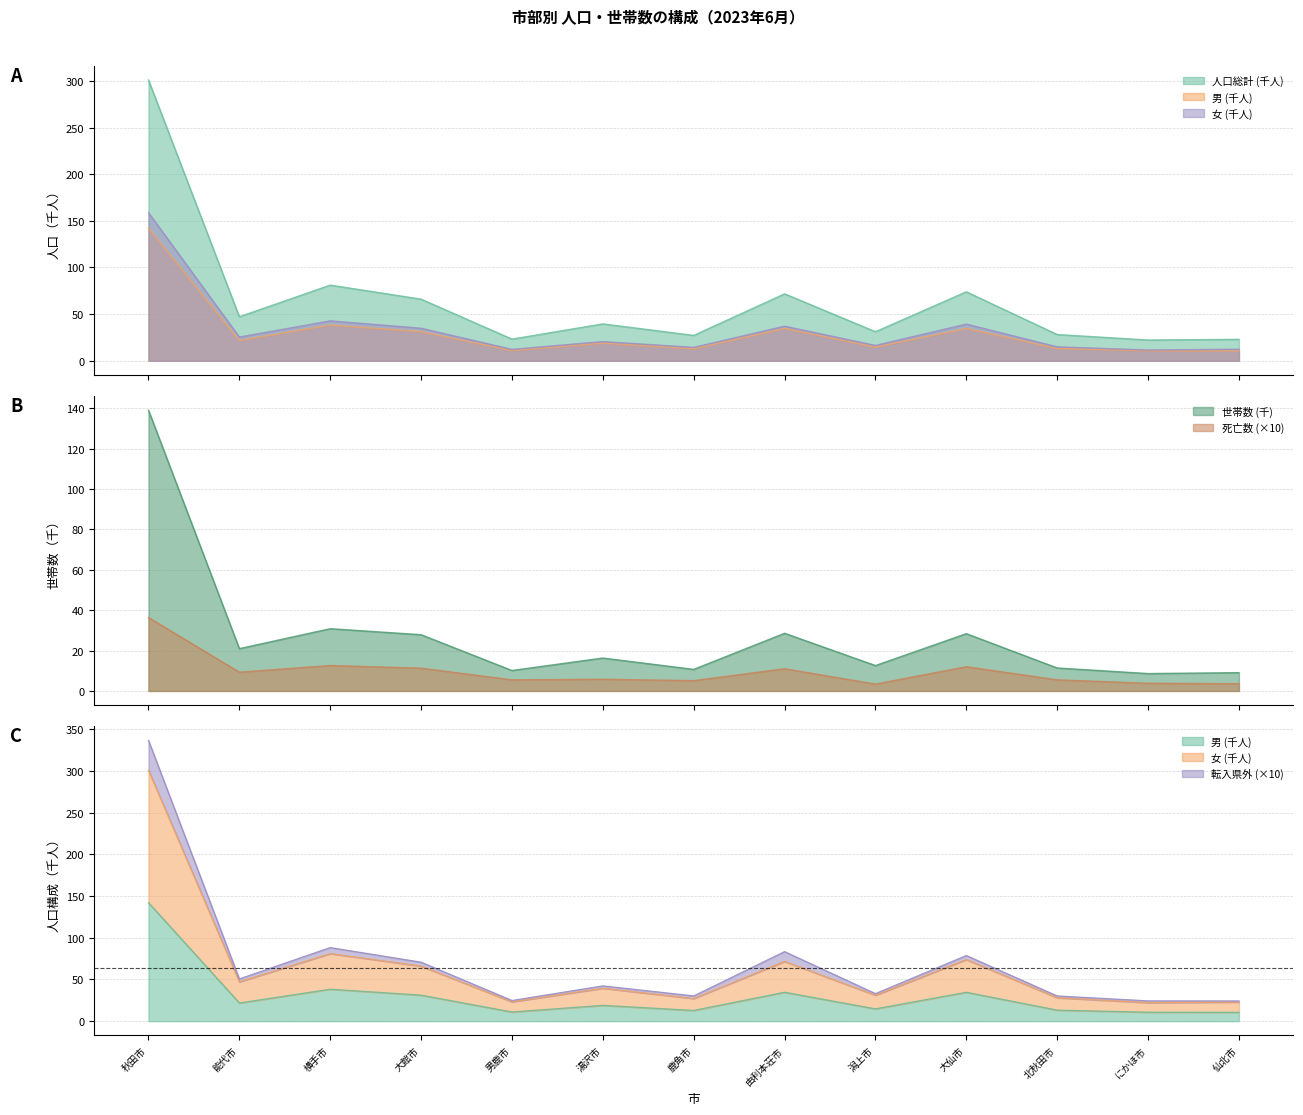

What is the difference between the highest and lowest values at 秋田市?

300.4